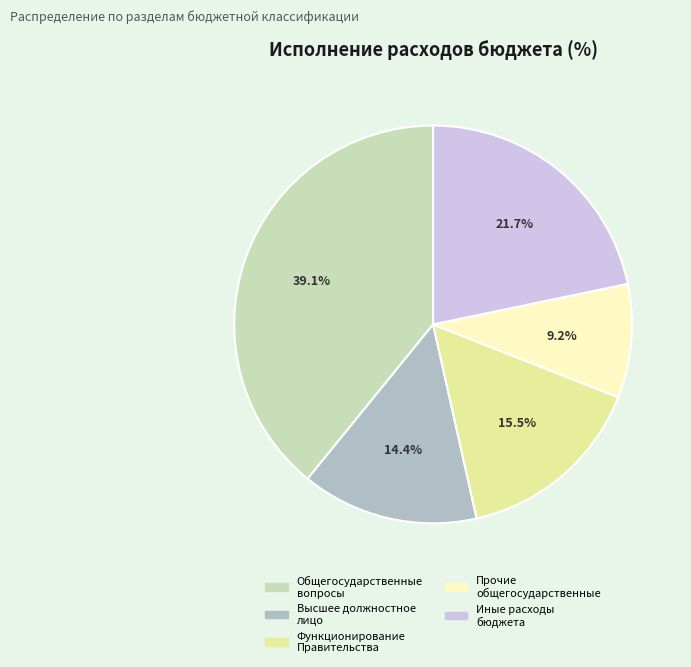

Does any single category account for the majority?

No